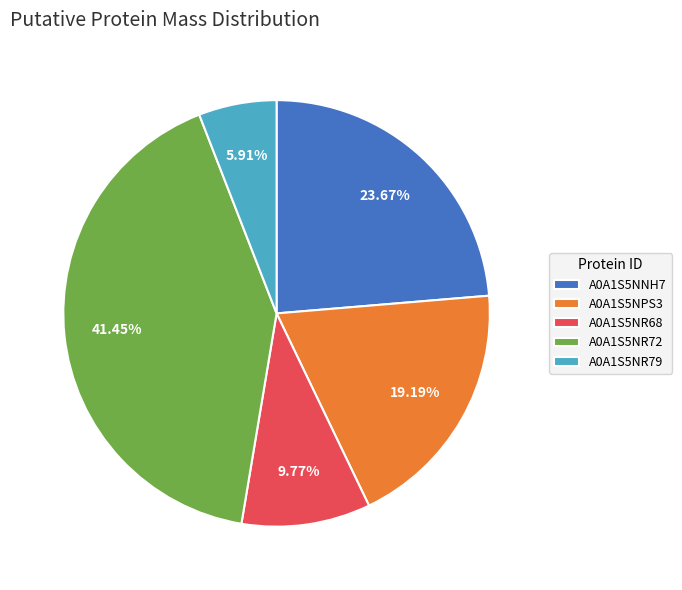

What is the smallest slice in the pie chart?

A0A1S5NR79